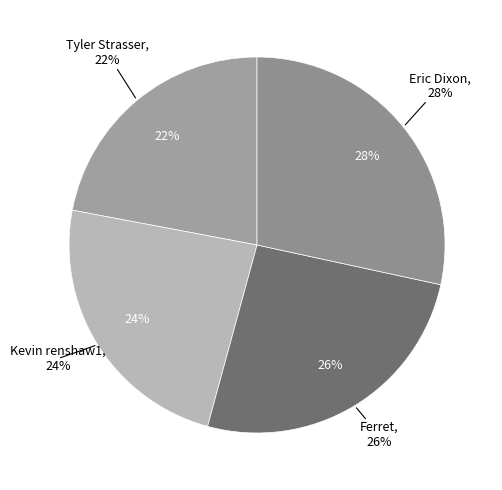

Between Eric Dixon and Tyler Strasser, which is larger?

Eric Dixon